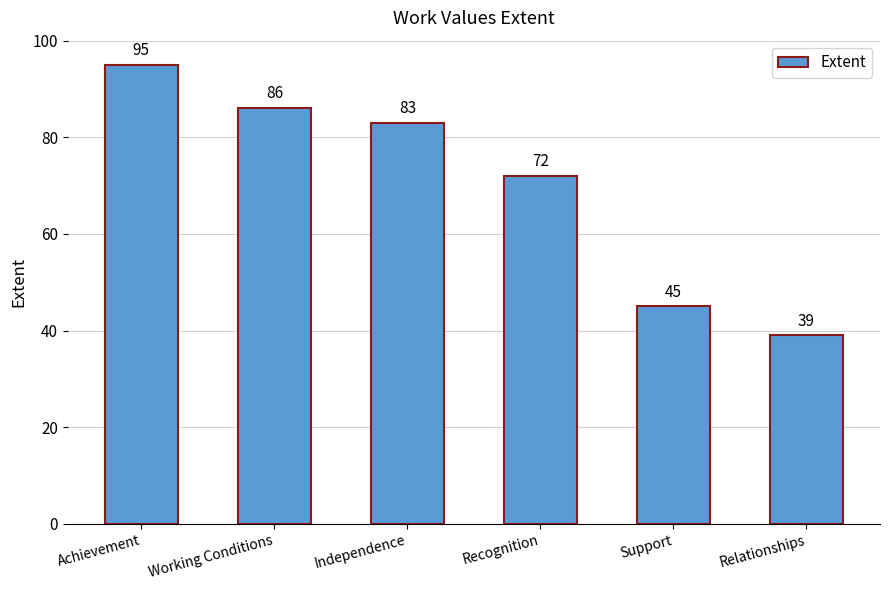

What is the approximate value at Working Conditions, to the nearest 10?

90